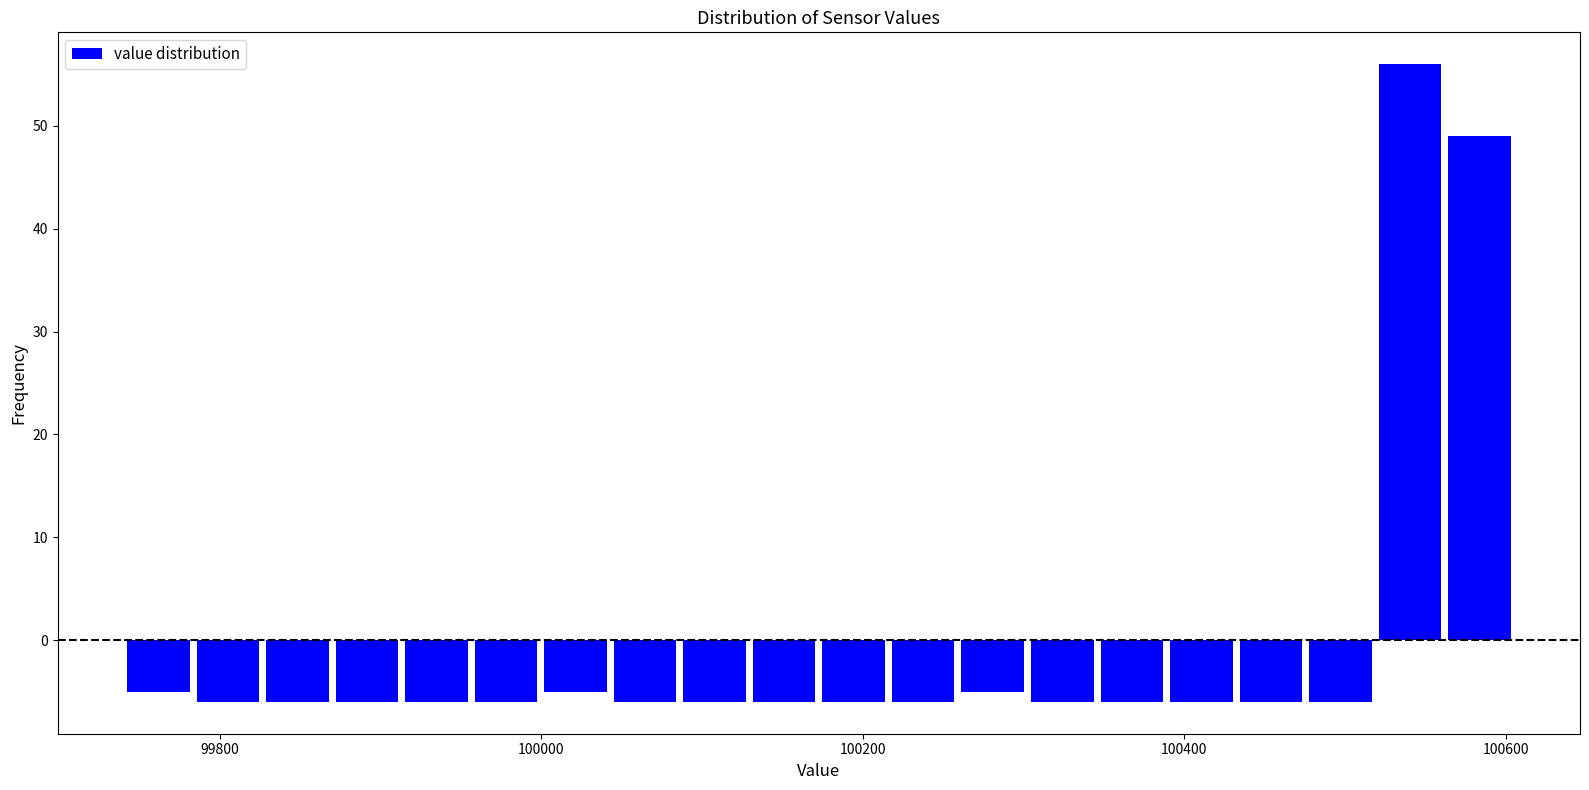

Read against the x-axis, roughly where is the centre of the tallest bar?

100540